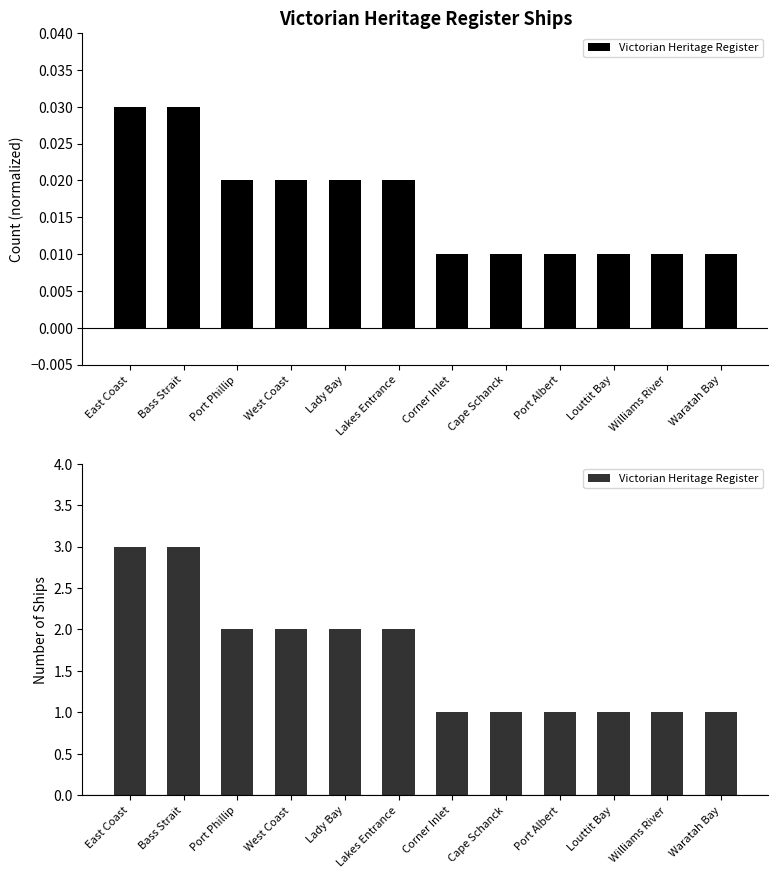

Reading left to right, transcribe all the data shown in this chart.

3	3	2	2	2	2	1	1	1	1	1	1